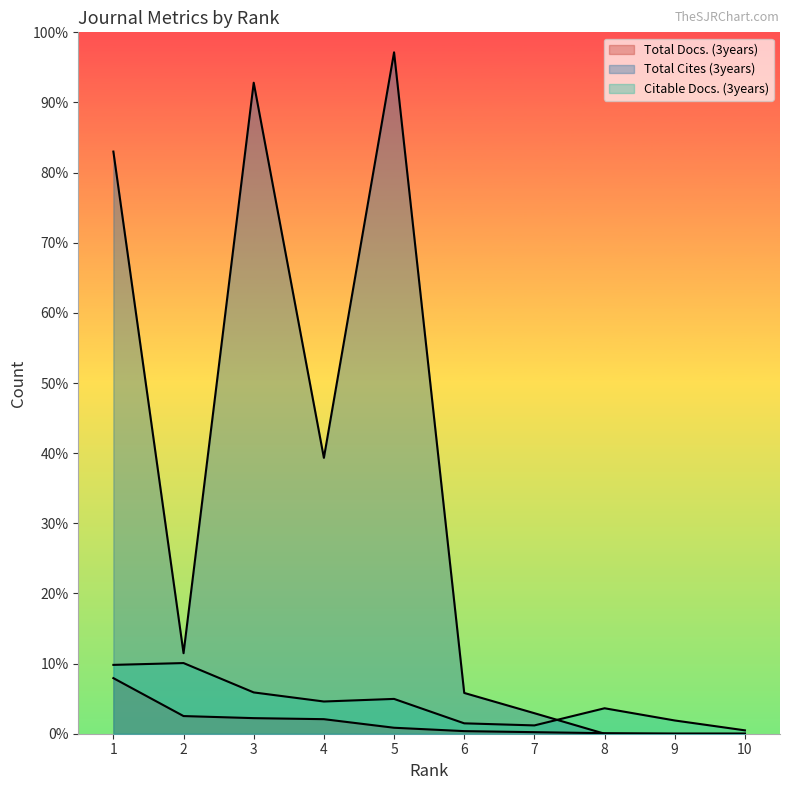

How many data points does each series have?

10